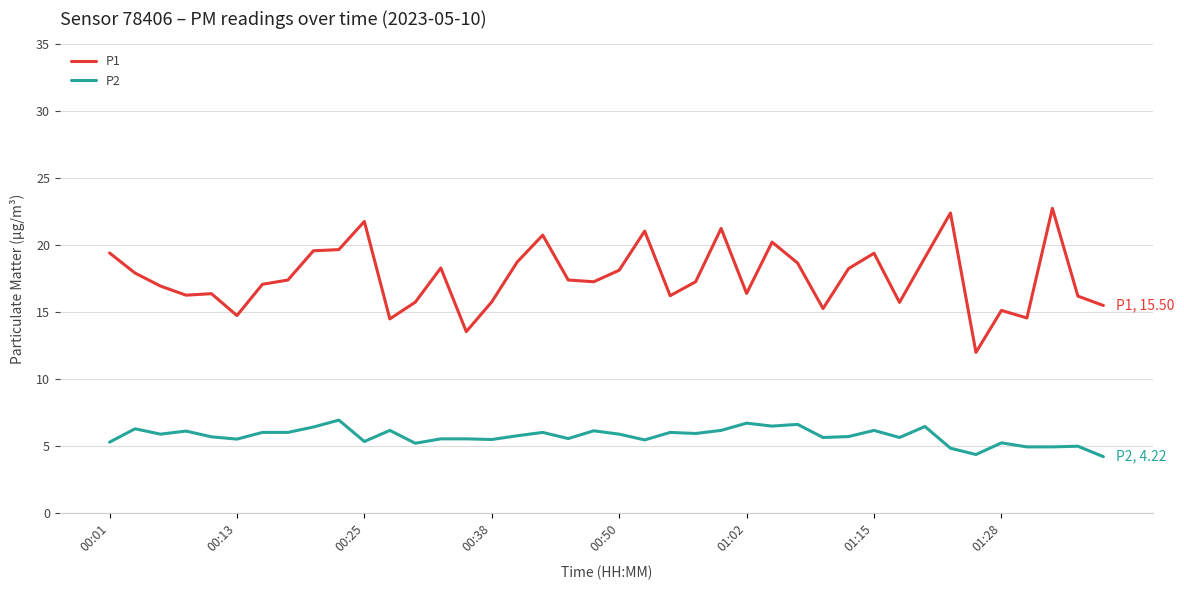

Which series has the largest range (max minus min)?

P1